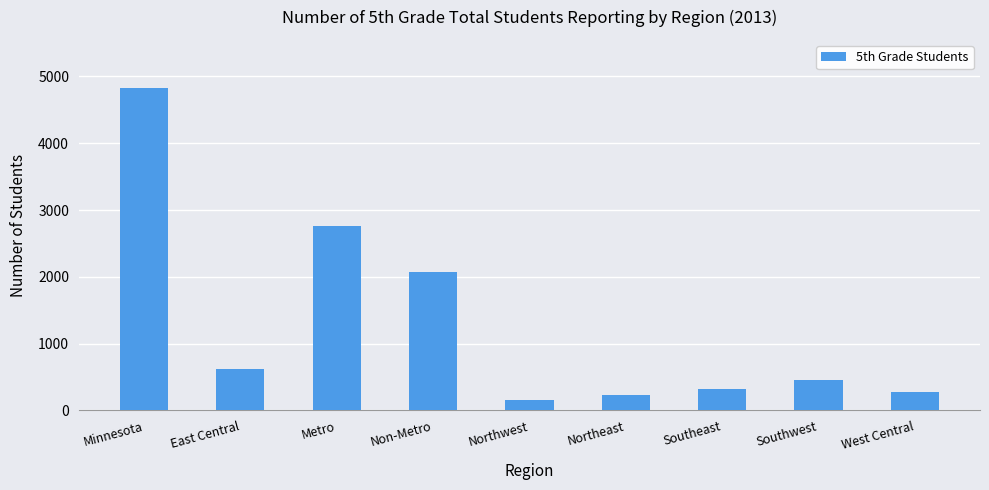

How many categories are shown in the chart?

9